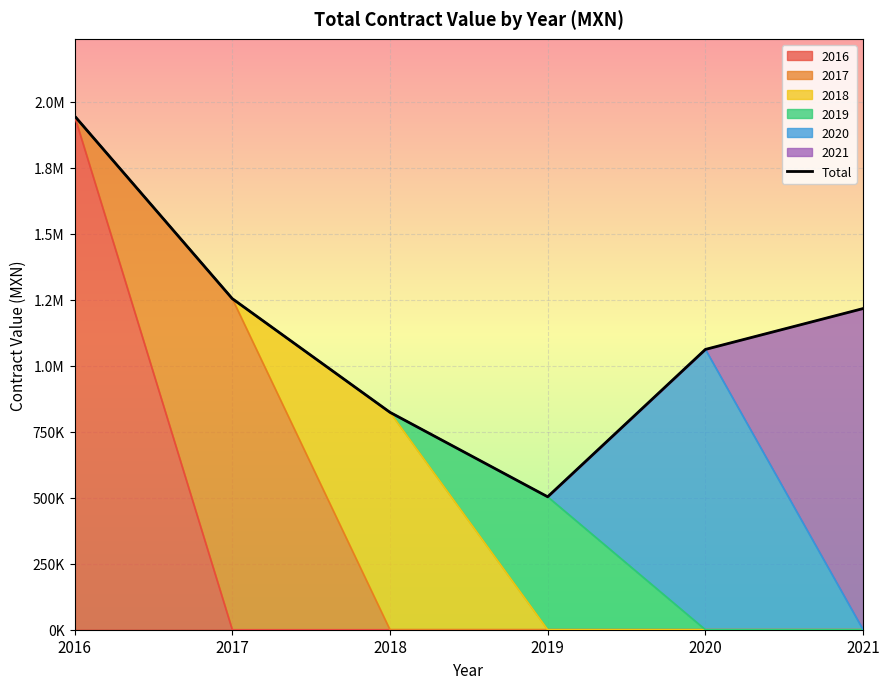

The chart shows a value of 1946886.9 at 2016. True or false?

True